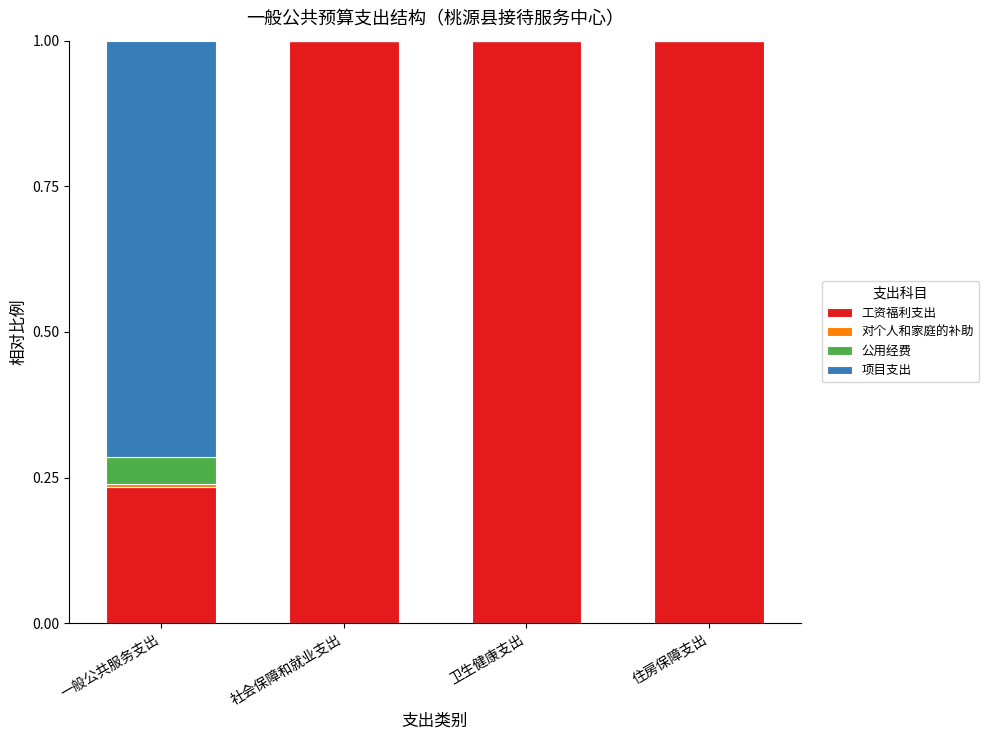

What value does the 工资福利支出 series have at 住房保障支出?

1.0